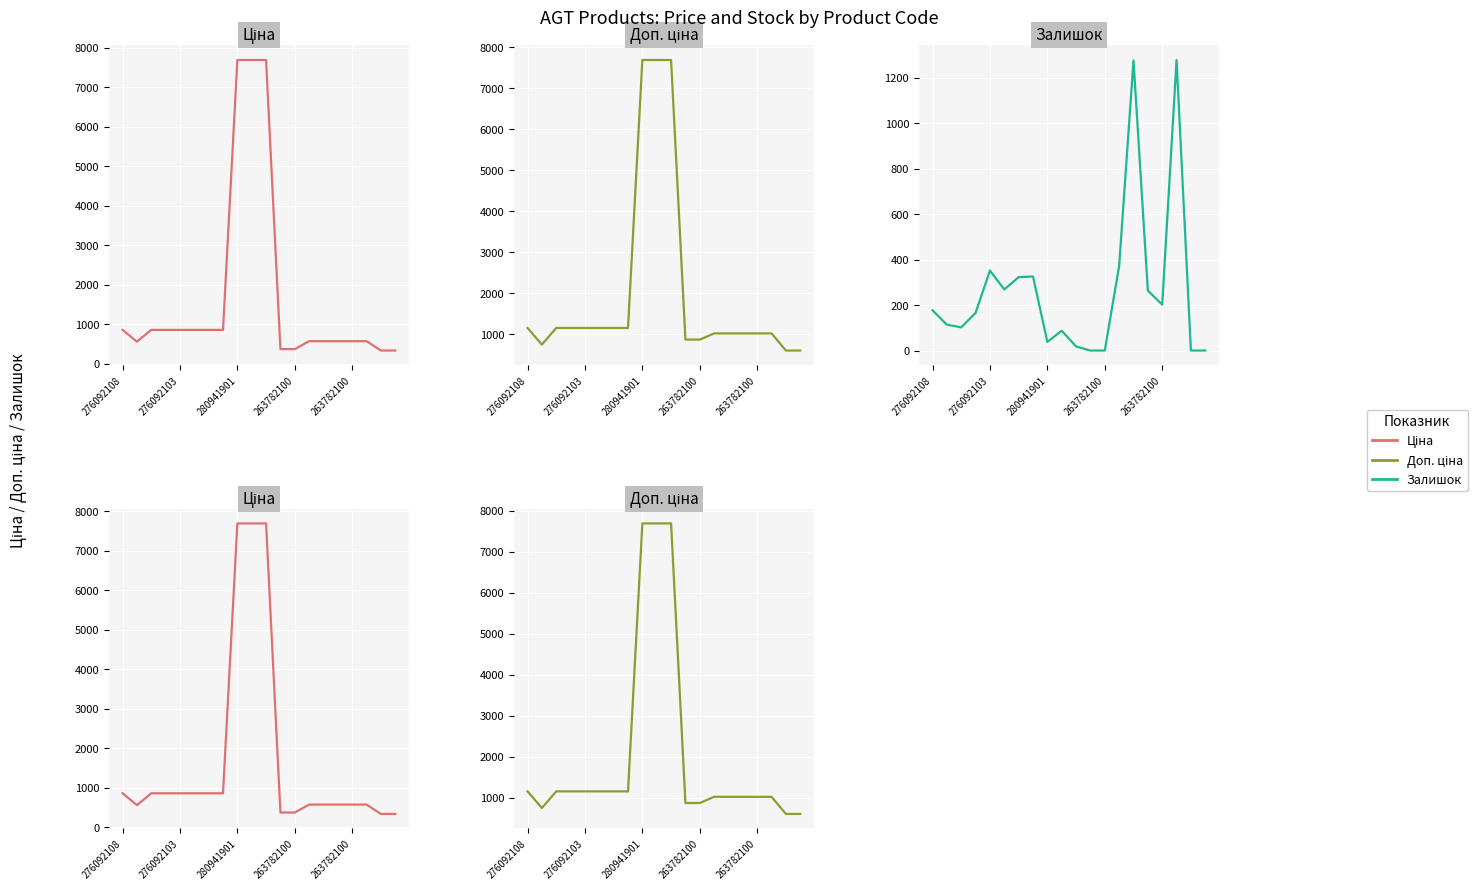

What is the maximum value for Ціна?

7688.0